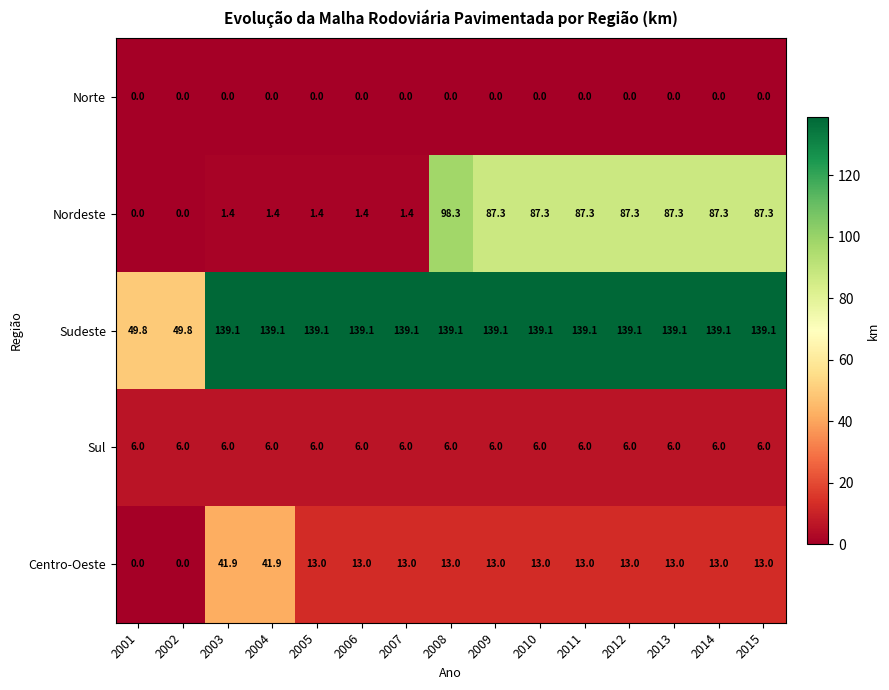

What is the average value of the Sudeste series?

127.2